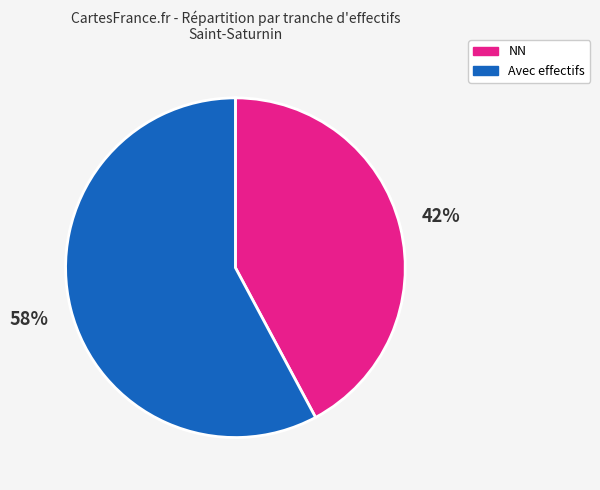

To the nearest percent, what is the average slice percentage?

50%